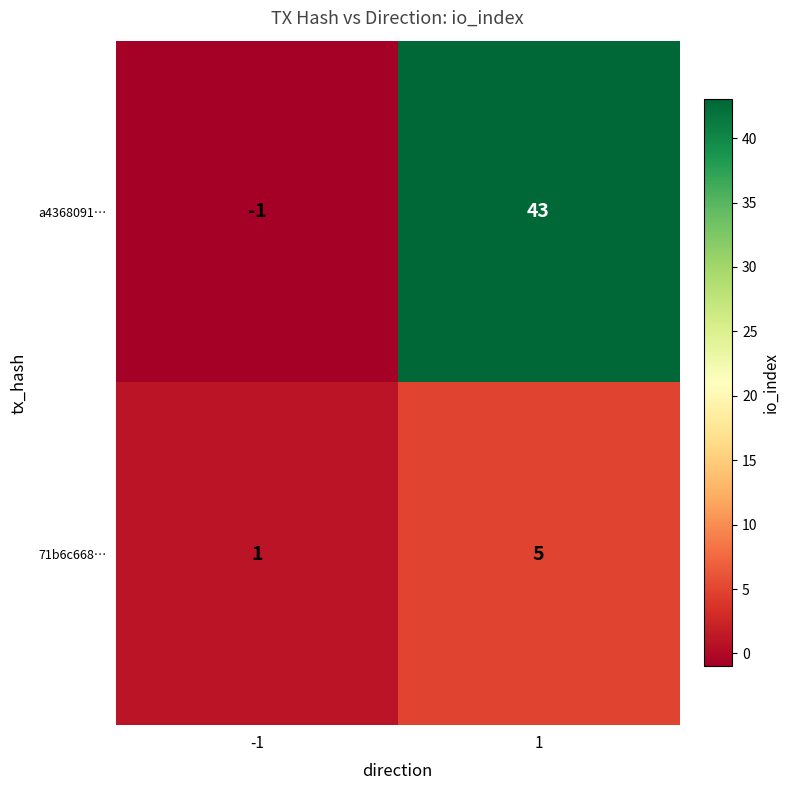

List the series in order of their peak value, lowest first.

71b6c668…, a4368091…